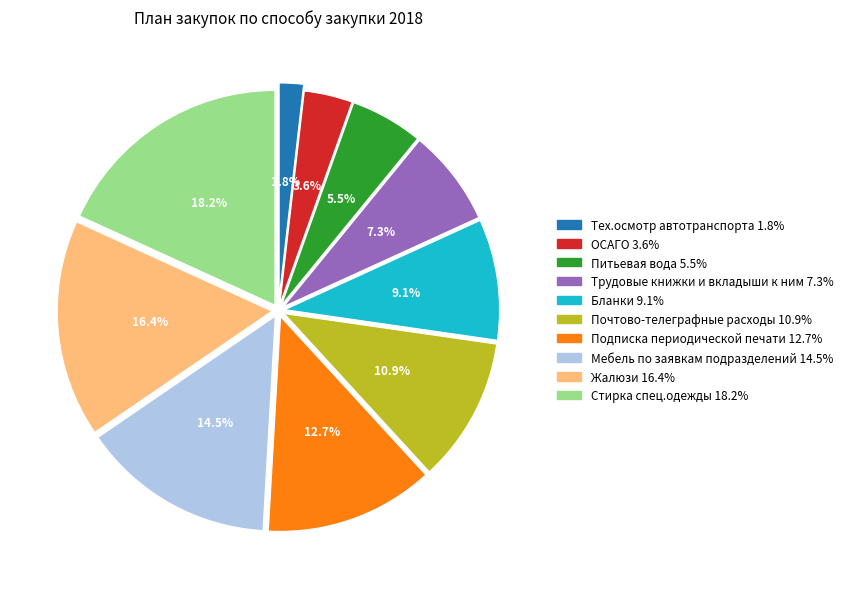

Does Тех.осмотр автотранспорта account for over 50% of the chart?

No